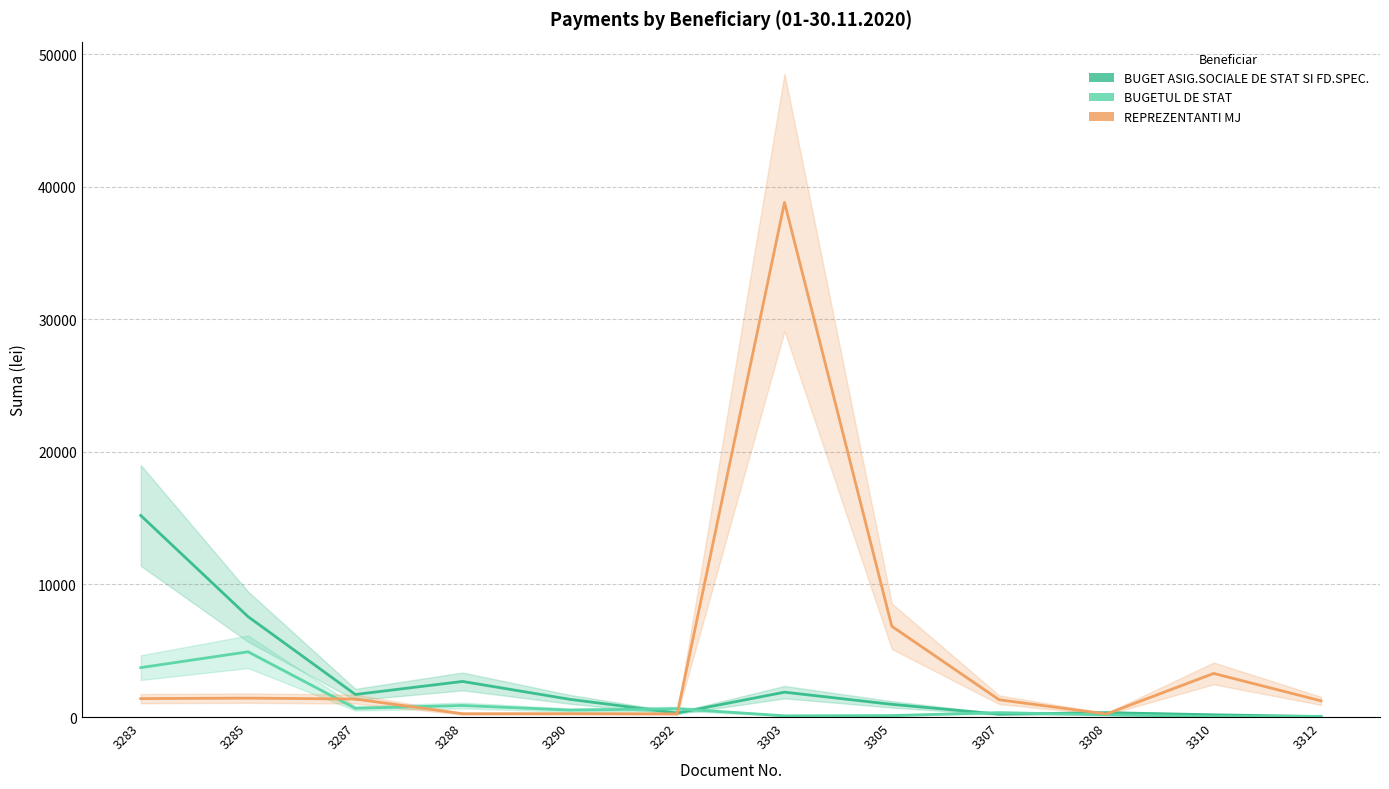

True or false: REPREZENTANTI MJ has a value of 239.0 at 3292.

True